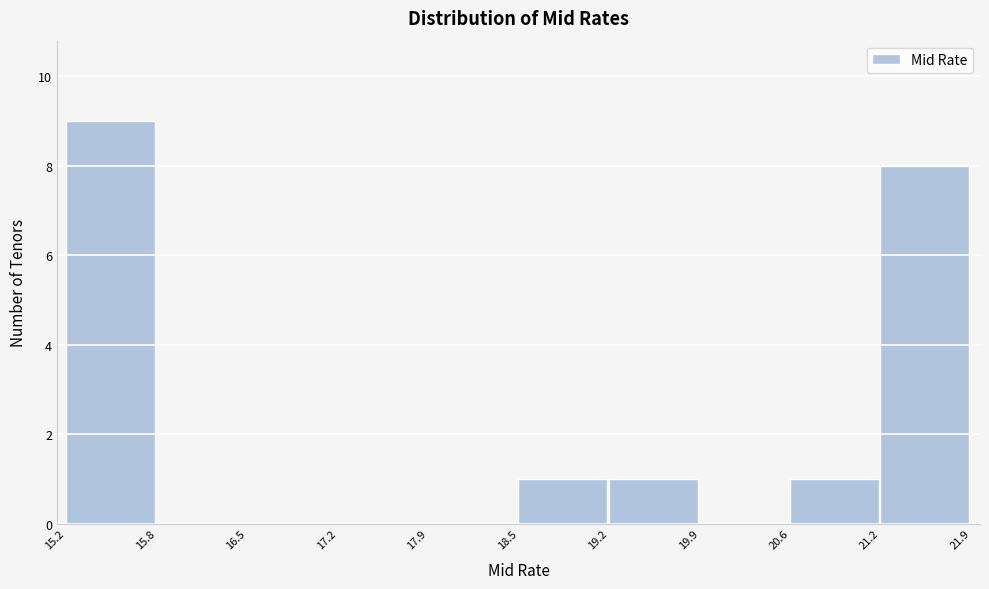

Which range on the x-axis has the tallest bar?

15.2 to 15.8